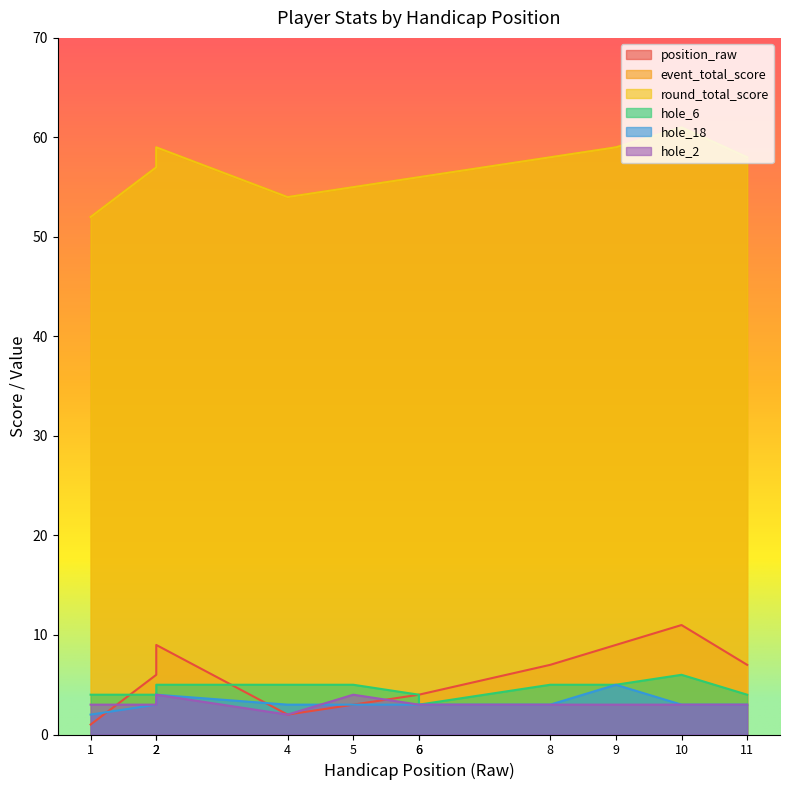

How many values in the position_raw series exceed 6?

5